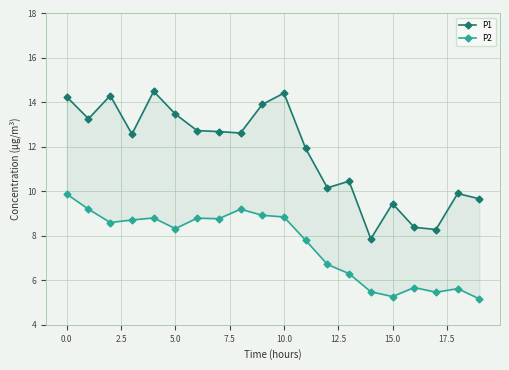

True or false: P2 and P1 cross at least once.

False